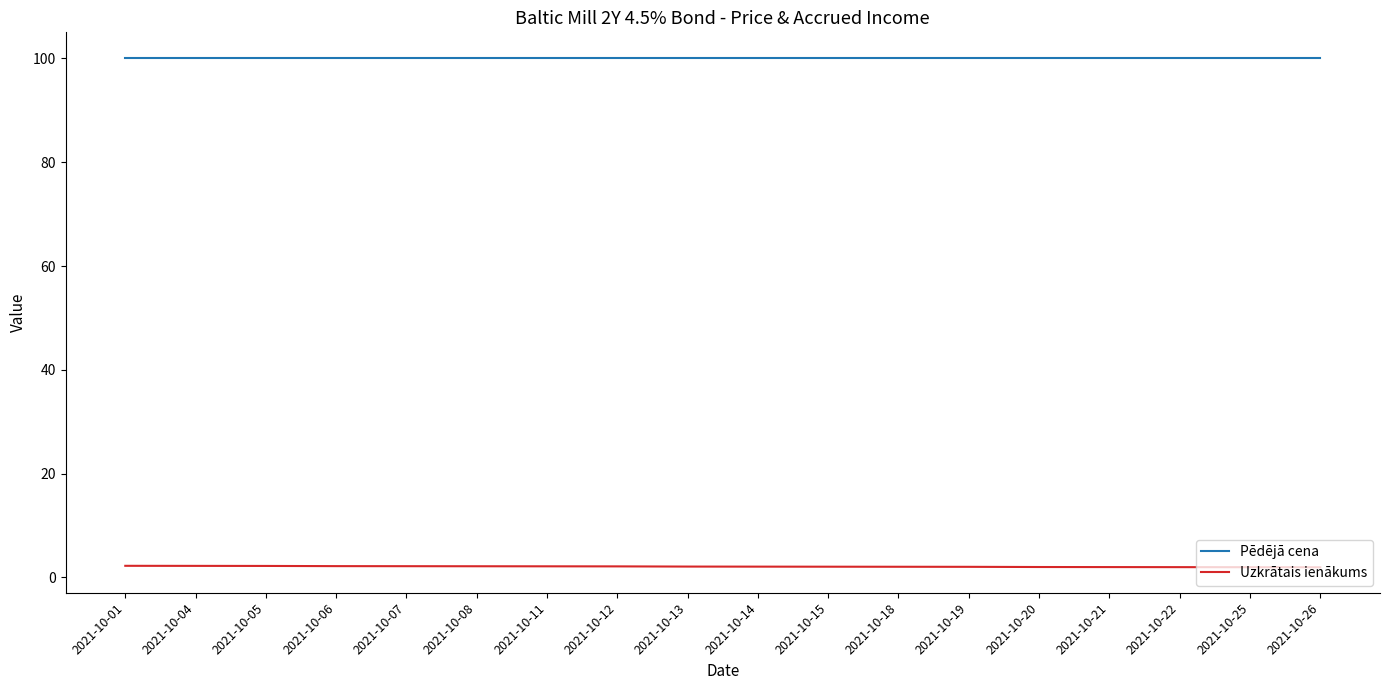

What is the minimum value for Pēdējā cena?

100.1